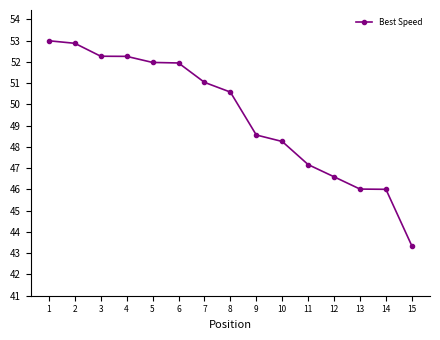

What is the value of the 15th point from the left?

43.3